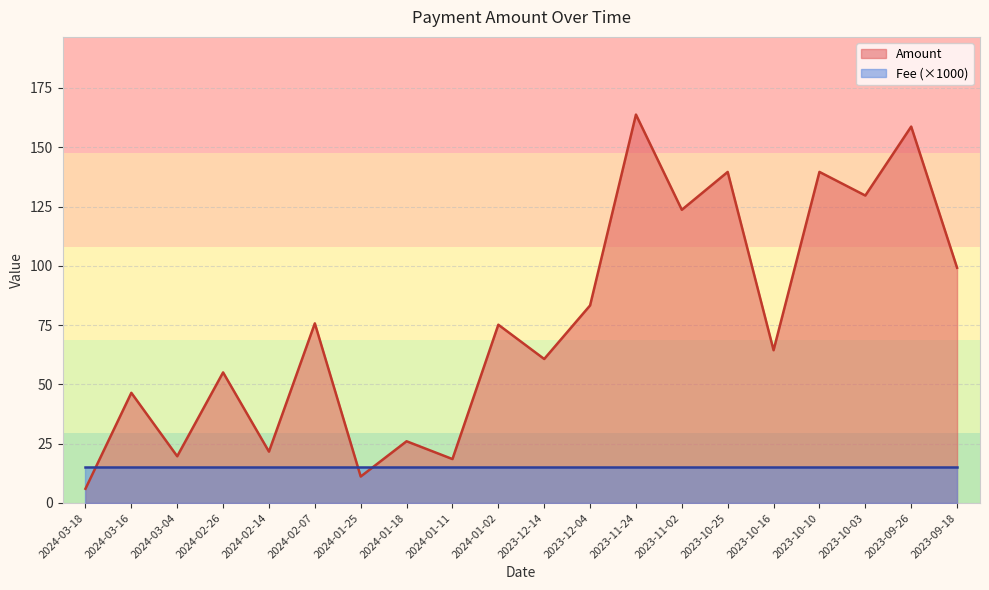

What is the change in value from 2024-02-14 to 2024-01-11?

-3.1